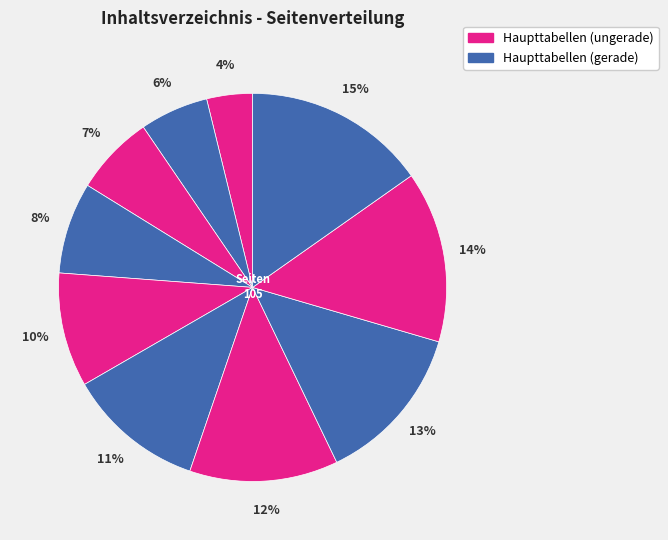

To the nearest percent, what is the difference between the largest and smallest slice percentages?

11%